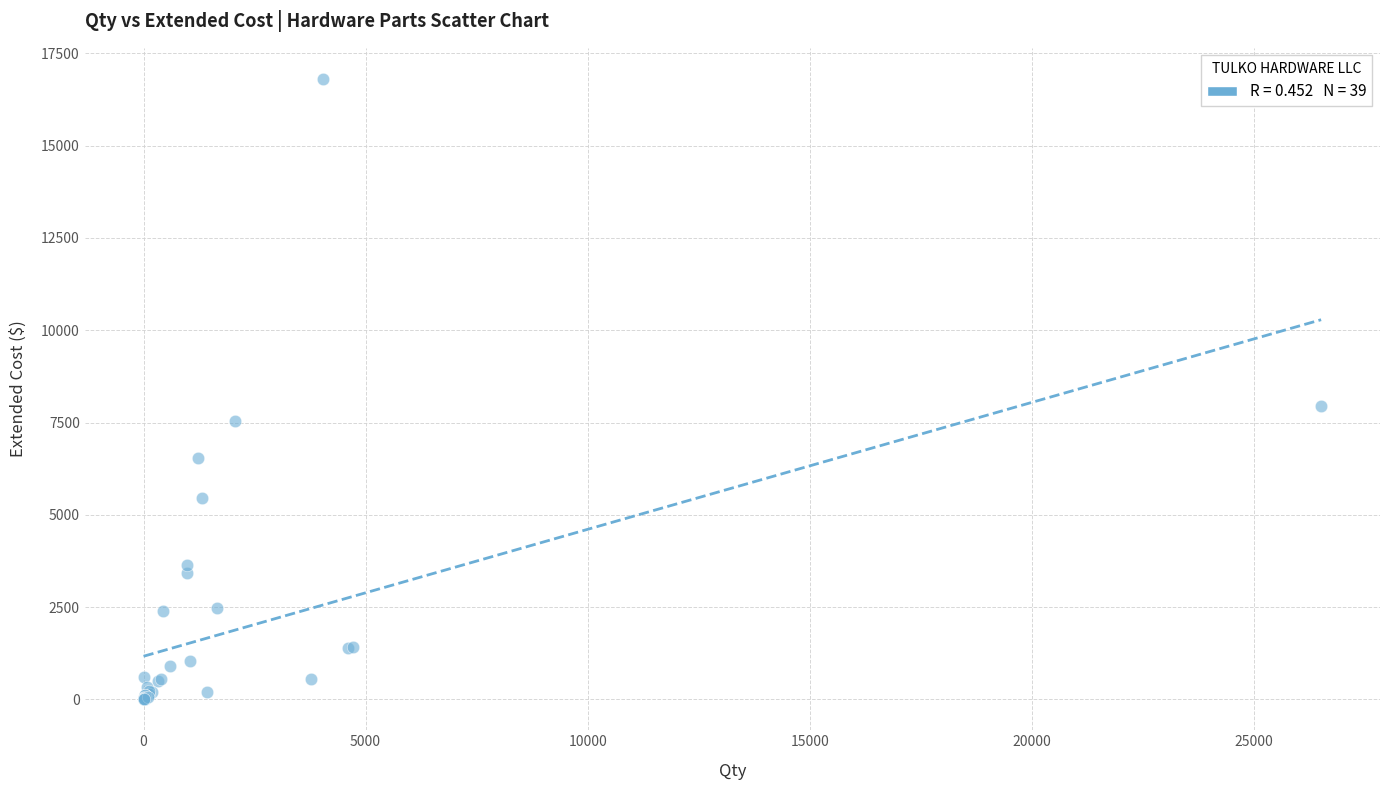

What Y value in the scatter plot is closest to 8406?

7953.3